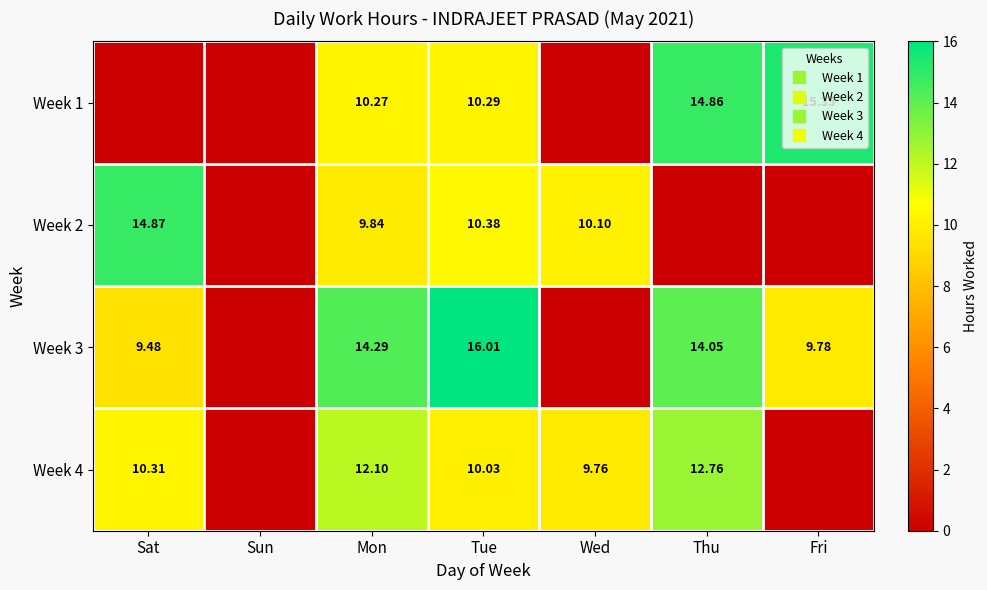

Which series has the largest range (max minus min)?

Week 3